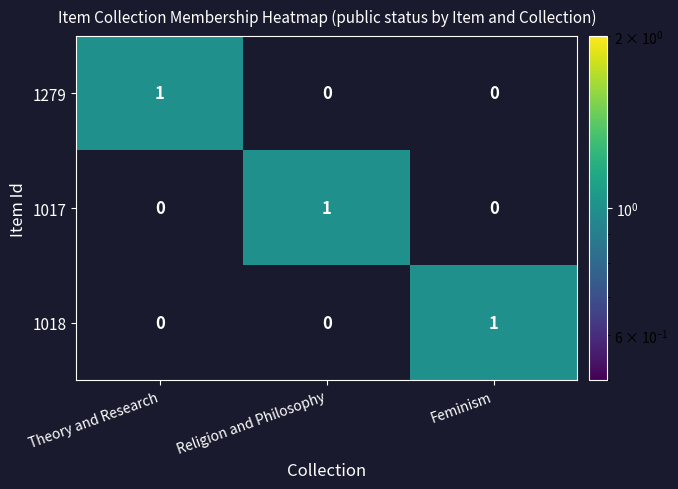

At which label does 1017 reach its peak?

Religion and Philosophy